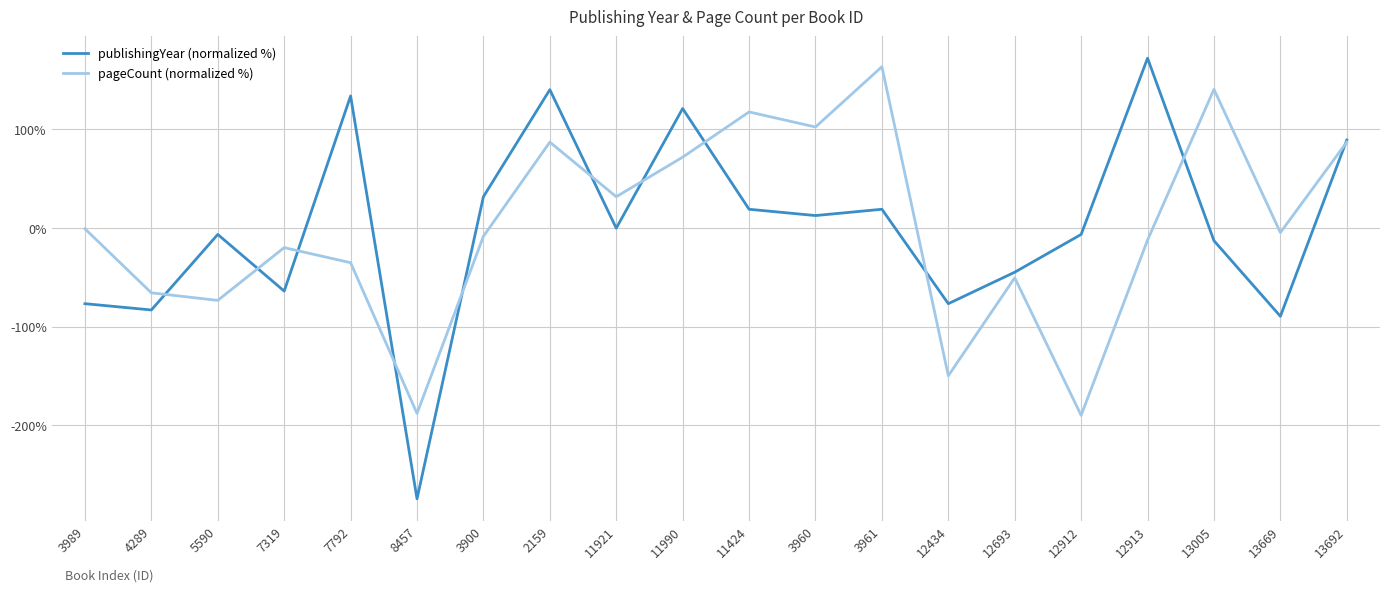

What is the highest value of the publishingYear (normalized %) series?

171.9